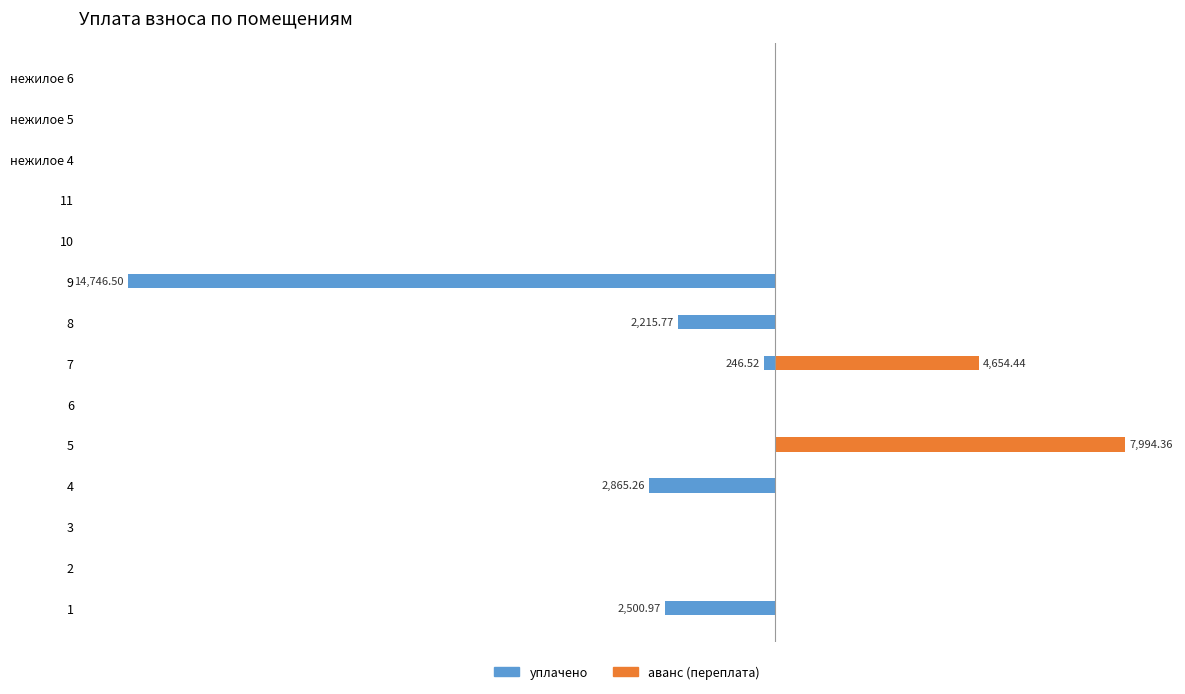

What is the average value of the уплачено series?

-1612.5